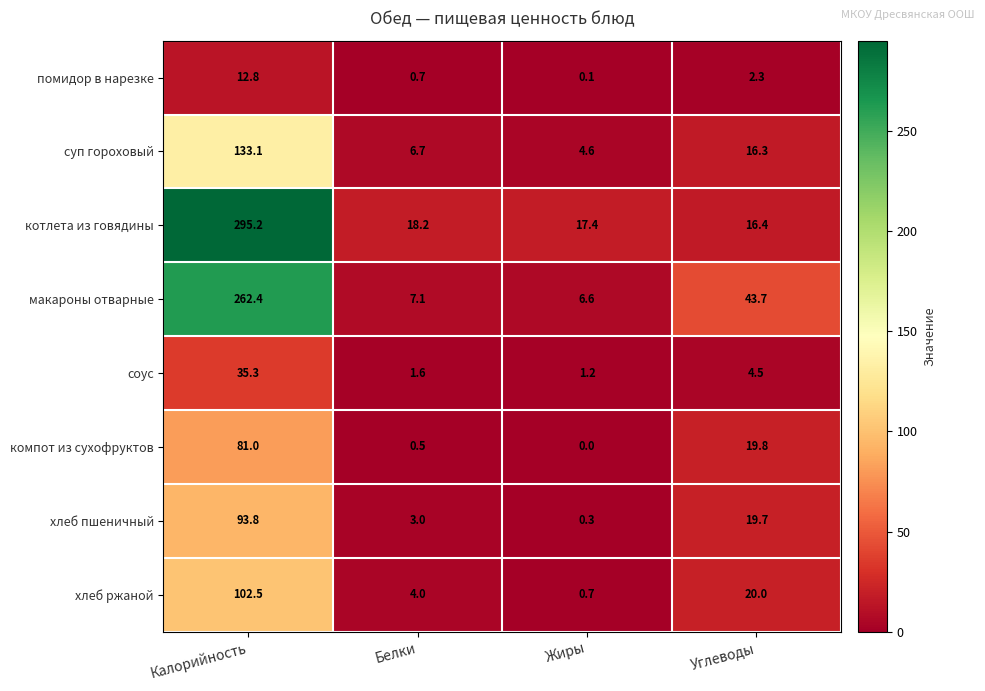

What is the sum of the компот из сухофруктов values at Белки and Жиры?

0.5